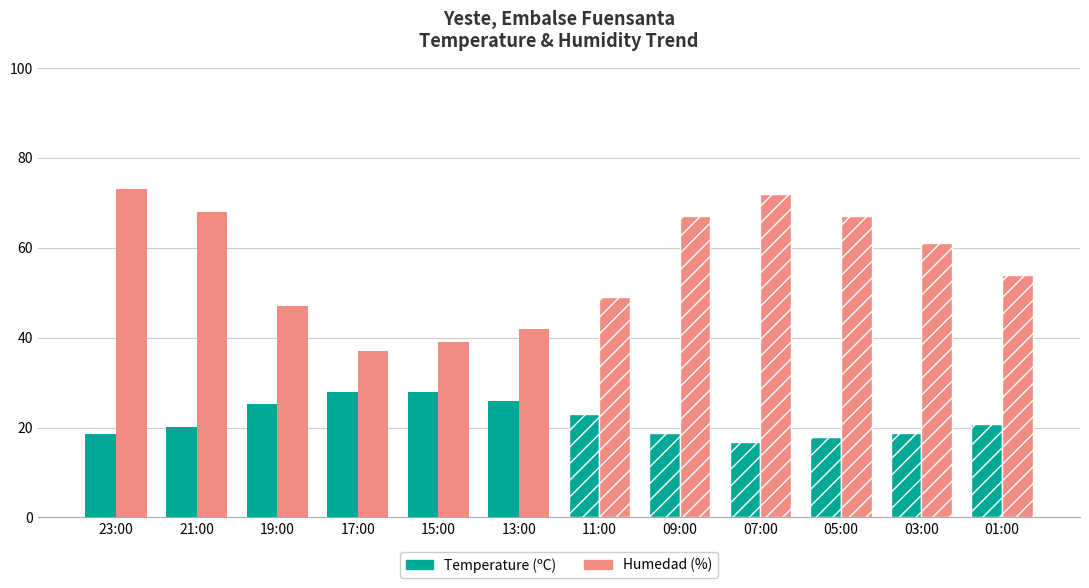

The value of Temperature (ºC) at 23:00 is 24.8. True or false?

False